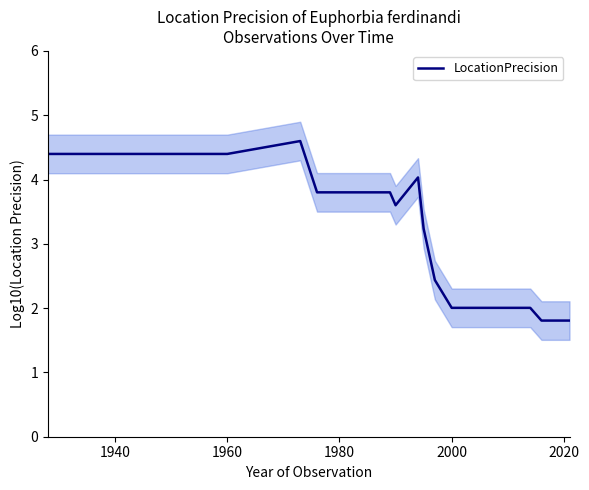

How many interior local peaks (higher than both neighbors) does the data have?

2